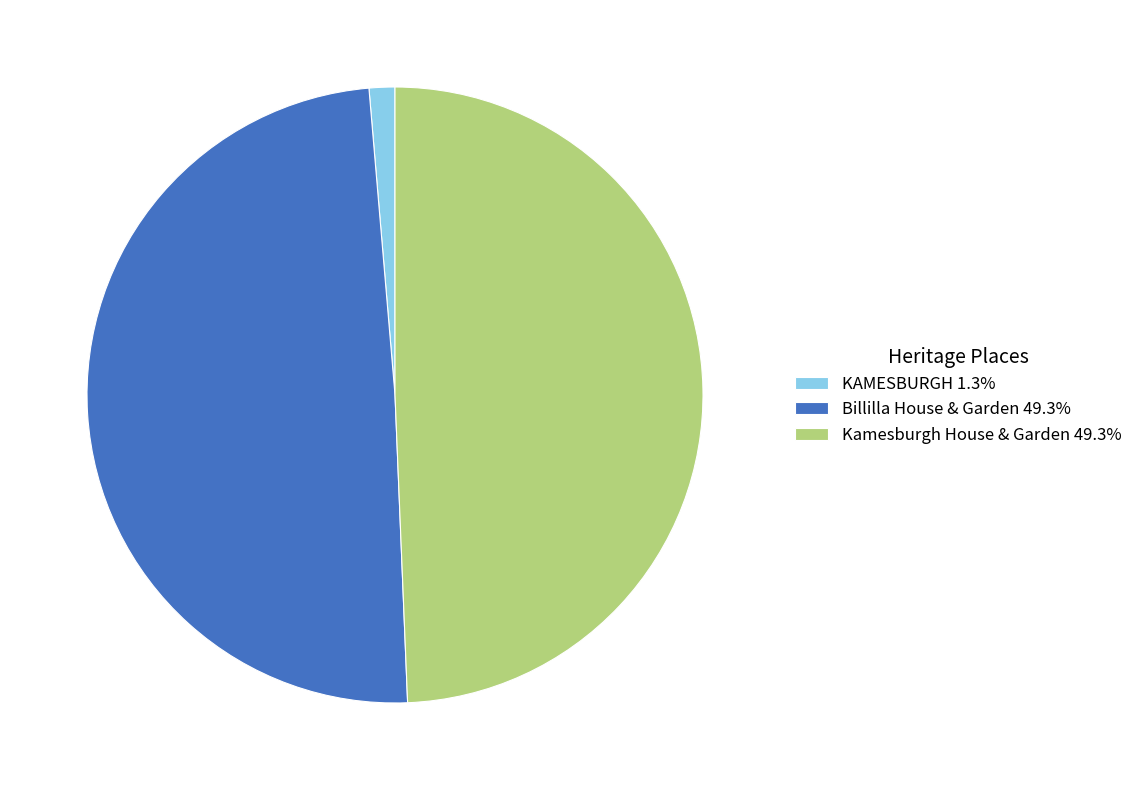

Is the sum of Billilla House & Garden 49.3% and KAMESBURGH 1.3% greater than half?

Yes